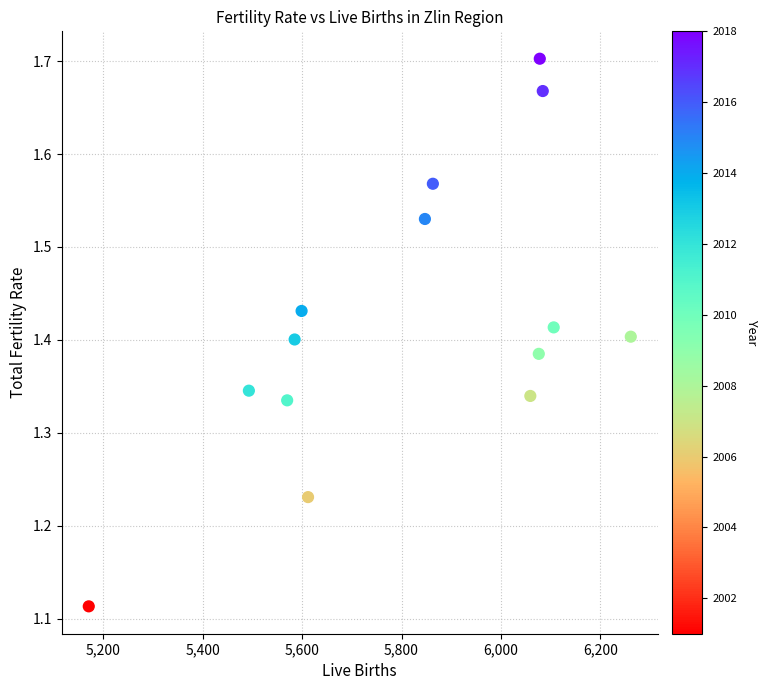

What is the range of Y values (max minus min)?

0.6